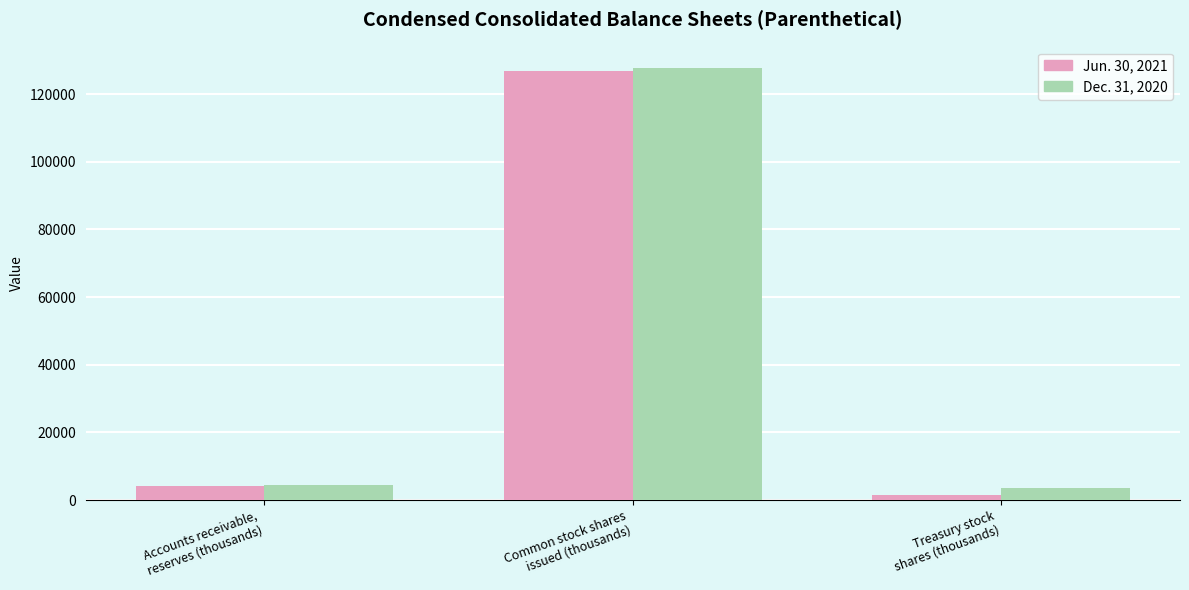

The Dec. 31, 2020 series shows 58424 at Common stock shares
issued (thousands). True or false?

False